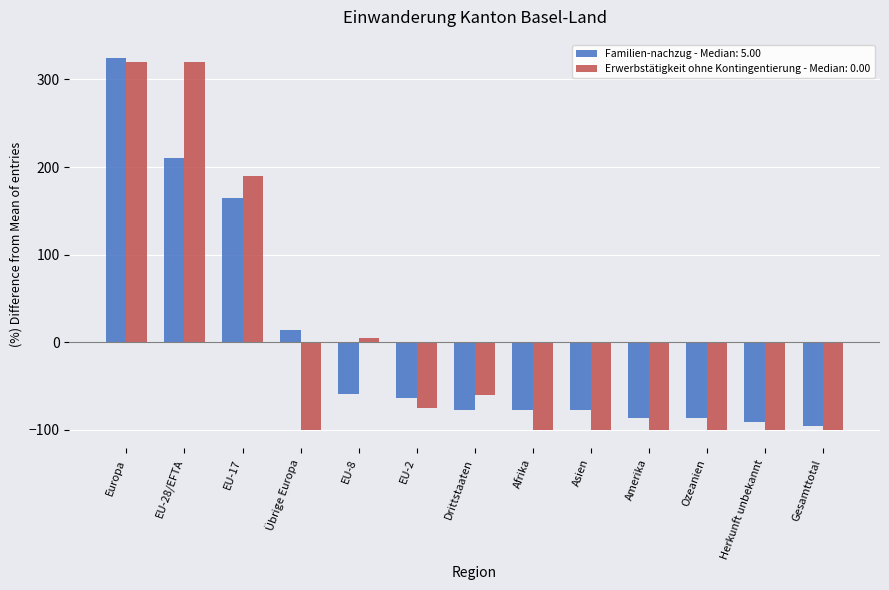

How many bars are there in each group?

2